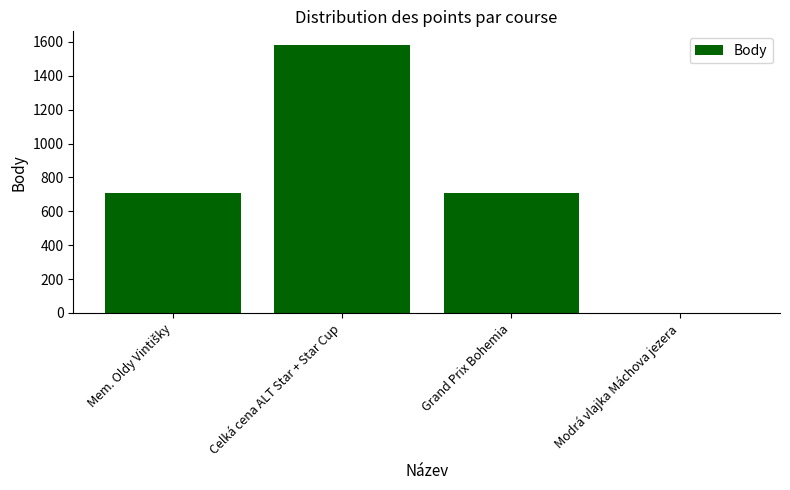

The chart shows a value of 854 at Celká cena ALT Star + Star Cup. True or false?

False